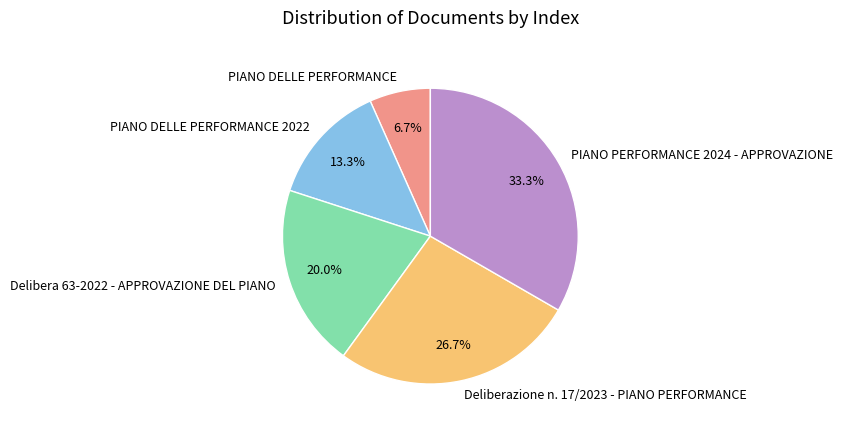

Is there a majority slice in this chart?

No